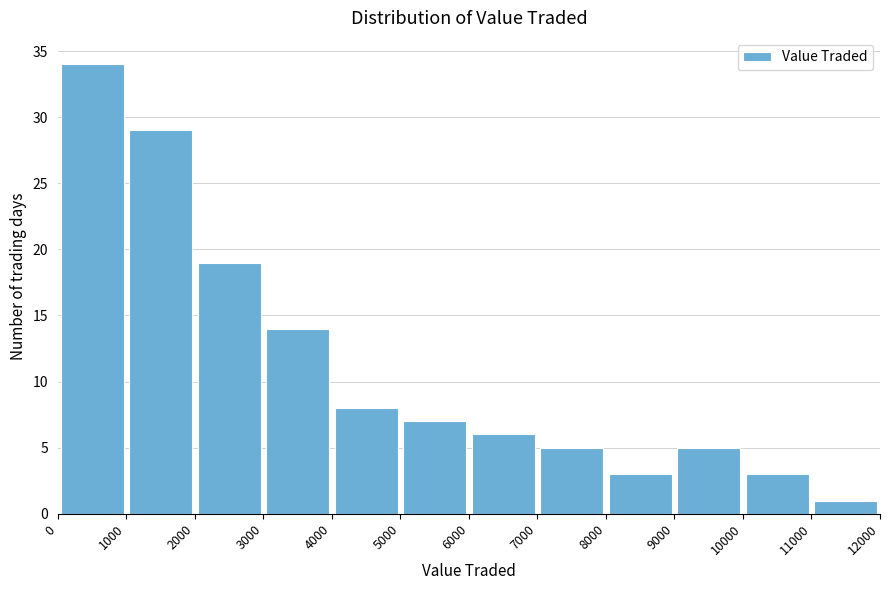

Reading left to right, transcribe this chart: for each bar, give the range it covers on the x-axis and its height. The values are not printed on the chart, so give them approximately, as read against the axis.

0 to 1000: 34
1000 to 2000: 29
2000 to 3000: 19
3000 to 4000: 14
4000 to 5000: 8
5000 to 6000: 7
6000 to 7000: 6
7000 to 8000: 5
8000 to 9000: 3
9000 to 10000: 5
10000 to 11000: 3
11000 to 12000: 1